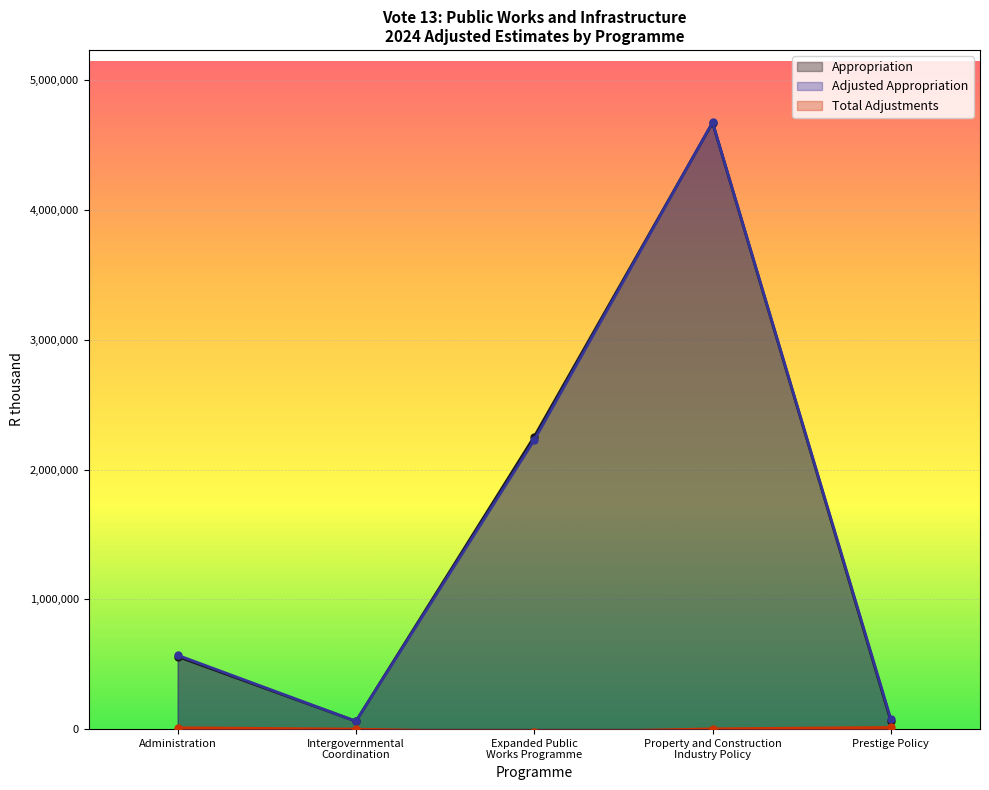

How many series are shown in this chart?

3